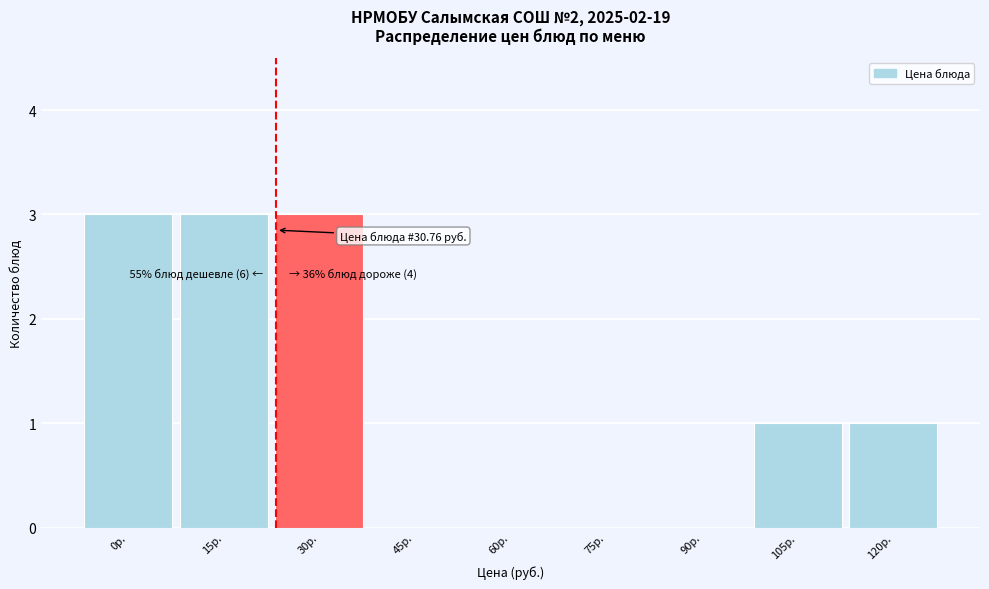

Reading left to right, extract all data points from this chart.

0р.=3	15р.=3	30р.=3	45р.=0	60р.=0	75р.=0	90р.=0	105р.=1	120р.=1